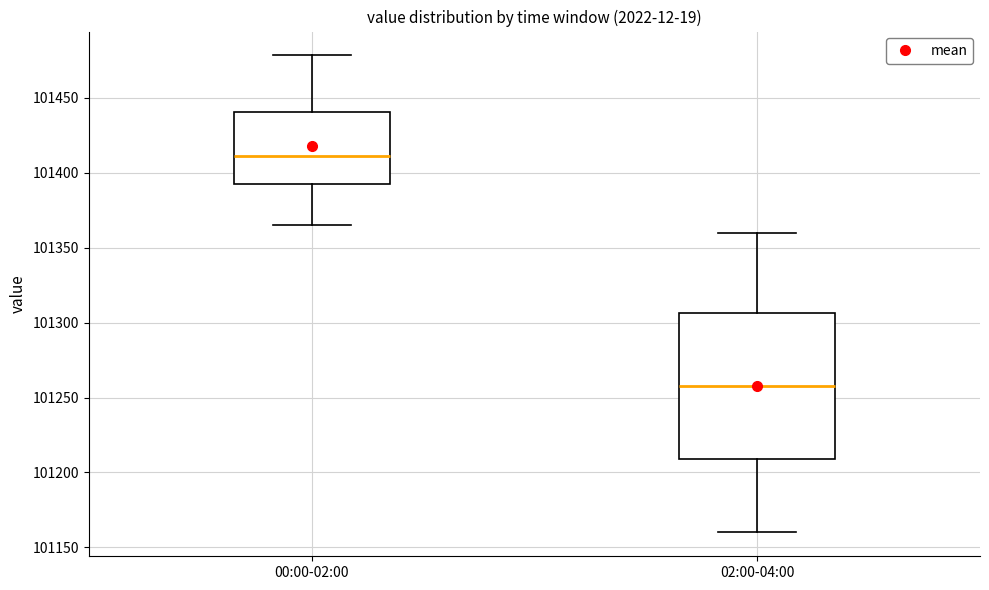

Reading left to right, read every box against the y-axis: the position of its median line, the range the box covers, and the ends of its whiskers. The values are not printed on the chart, so give them approximately, as read against the axis.

00:00-02:00: median 101410, box 101395 to 101440, whiskers 101365 to 101480
02:00-04:00: median 101260, box 101210 to 101305, whiskers 101160 to 101360